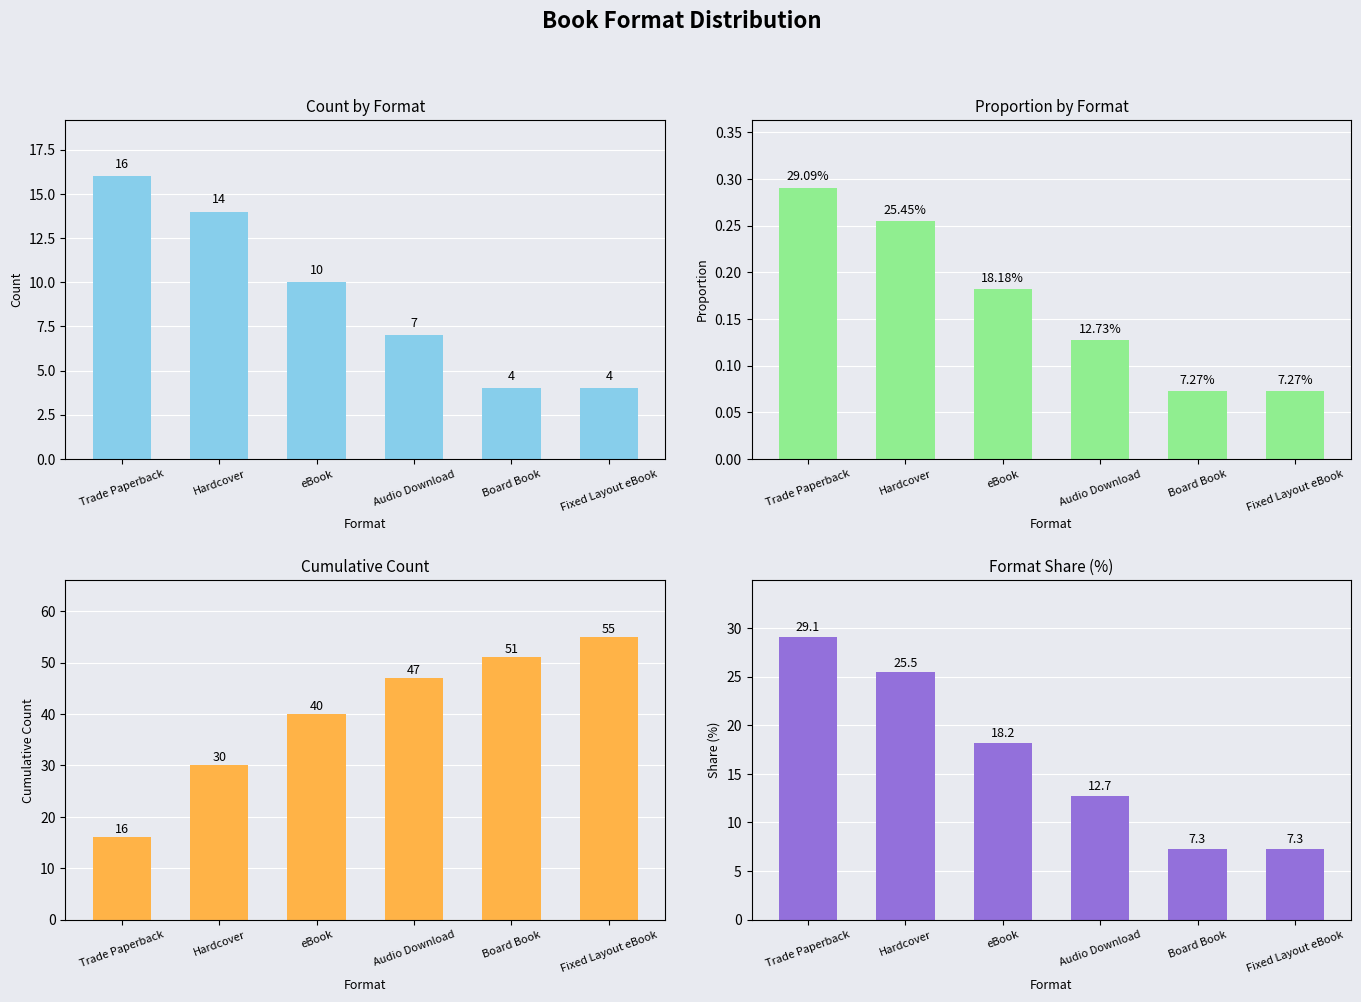

At which category is the sum across all series the highest?

Hardcover